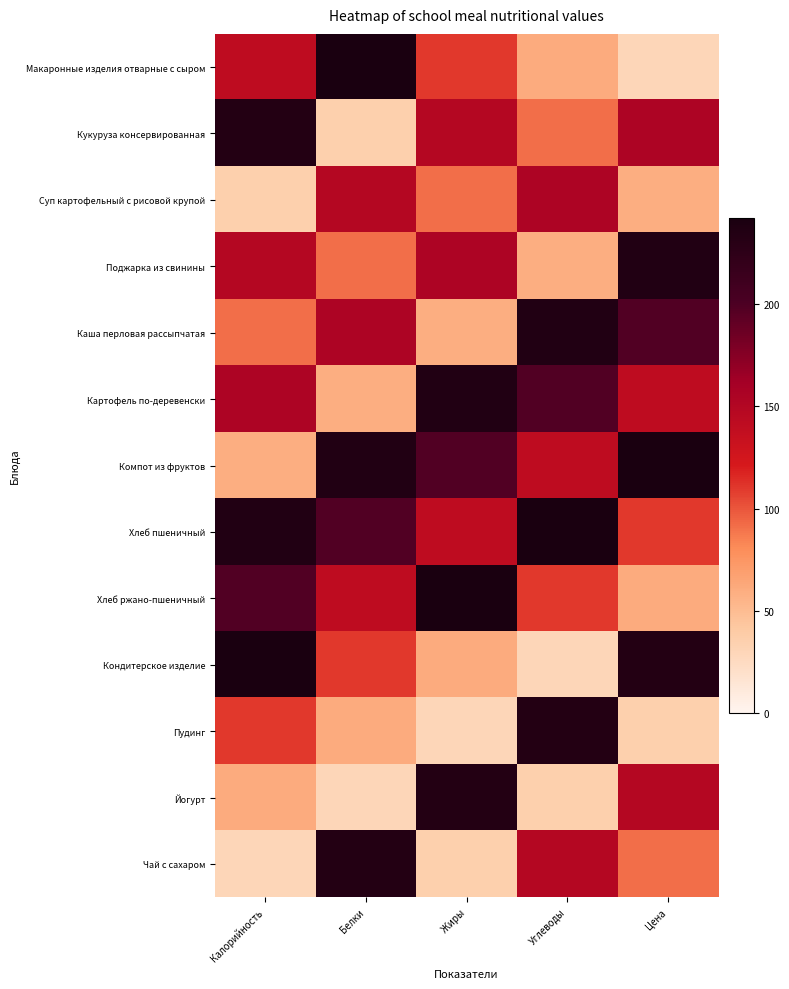

At Углеводы, list the series in order from smallest to largest.

Кондитерское изделие, Йогурт, Поджарка из свинины, Макаронные изделия отварные с сыром, Кукуруза консервированная, Хлеб ржано-пшеничный, Компот из фруктов, Чай с сахаром, Суп картофельный с рисовой крупой, Картофель по-деревенски, Пудинг, Каша перловая рассыпчатая, Хлеб пшеничный